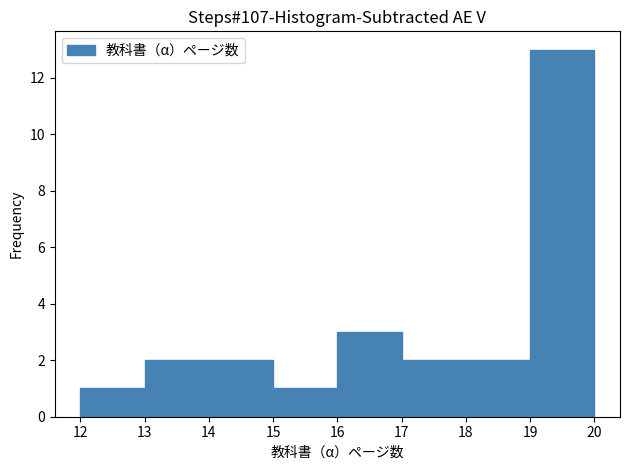

Which range on the x-axis has the tallest bar?

19 to 20